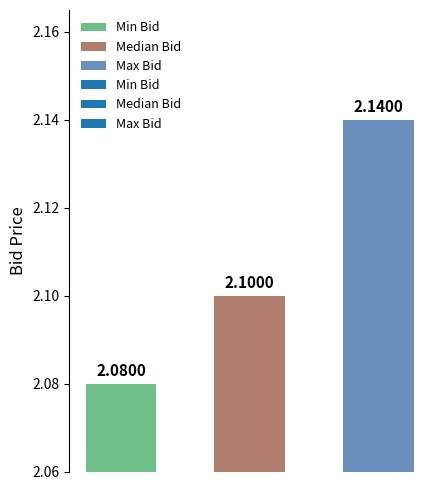

What is the average value?

2.1